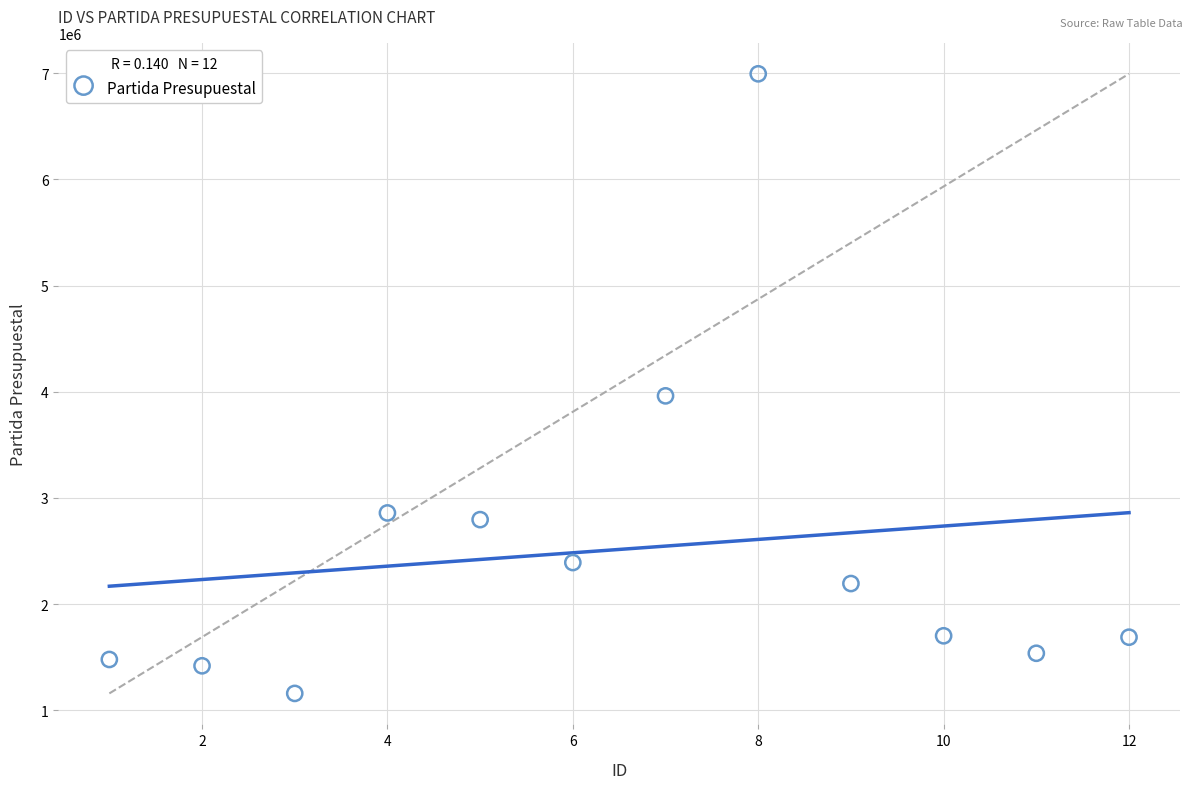

What is the range of X values (max minus min)?

11.0